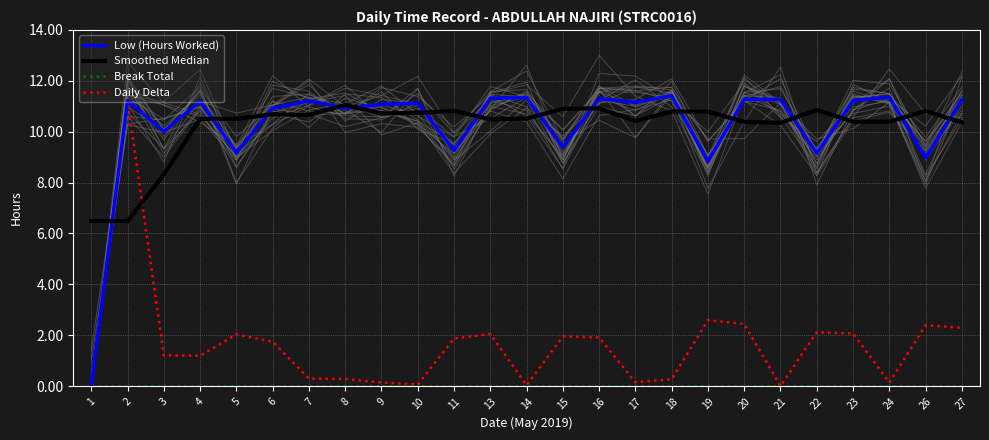

What are all the series names shown in the legend?

Low (Hours Worked), Smoothed Median, Break Total, Daily Delta